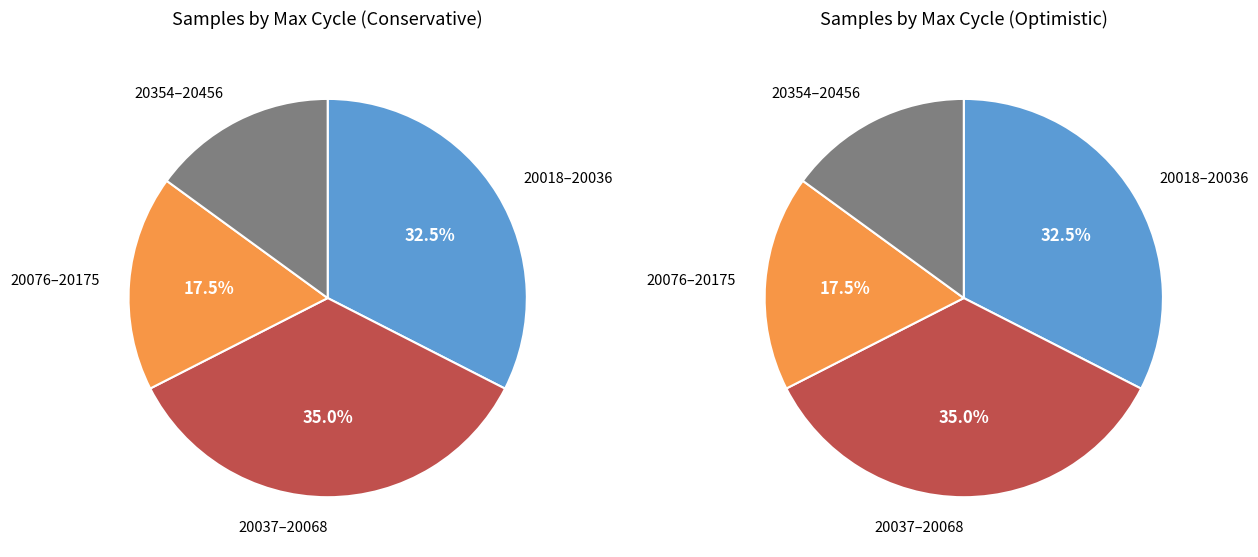

Combined, do 28 and 28 account for over 50%?

No